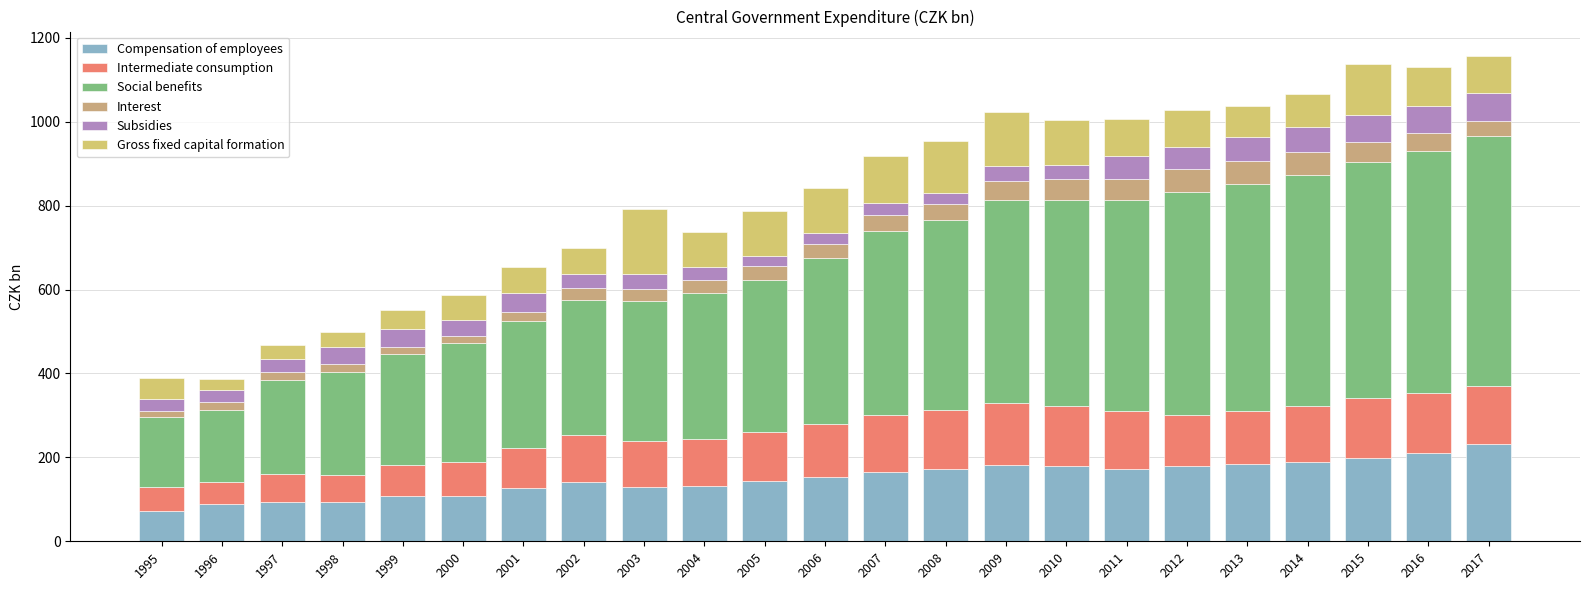

Which series changed the most between 2004 and 2015?

Social benefits